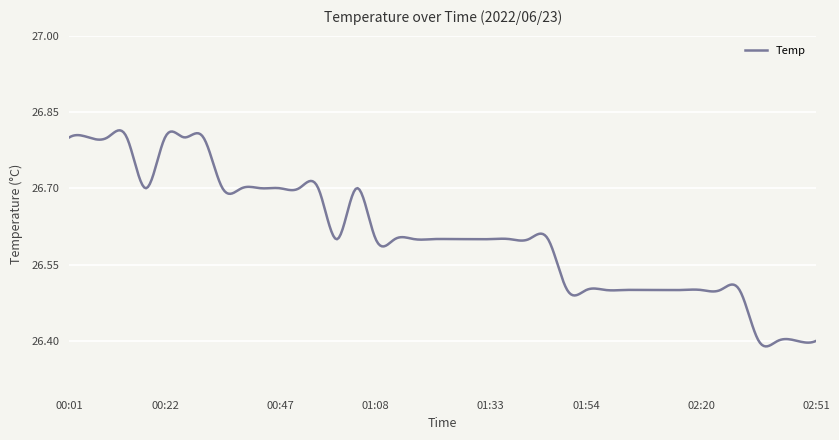

What is the difference between the maximum and minimum values?

0.4